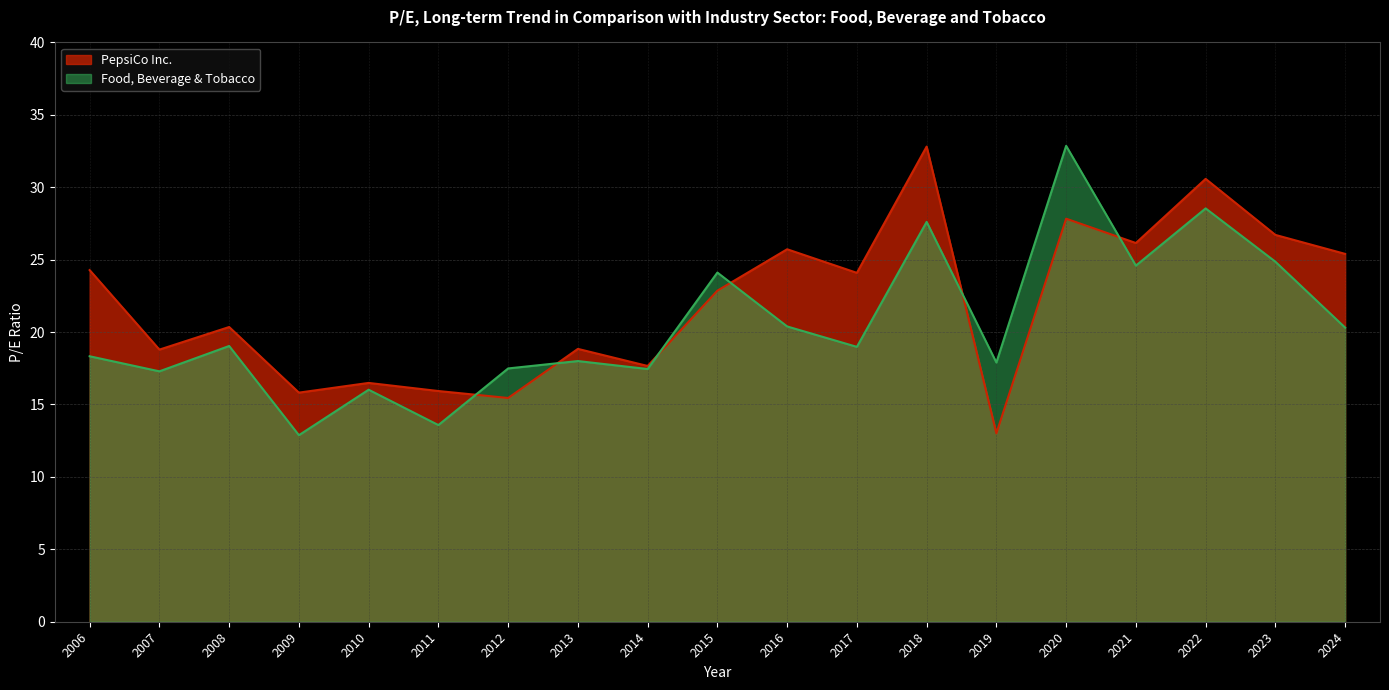

Between which two adjacent categories do PepsiCo Inc. and Food, Beverage & Tobacco first intersect?

2011 and 2012